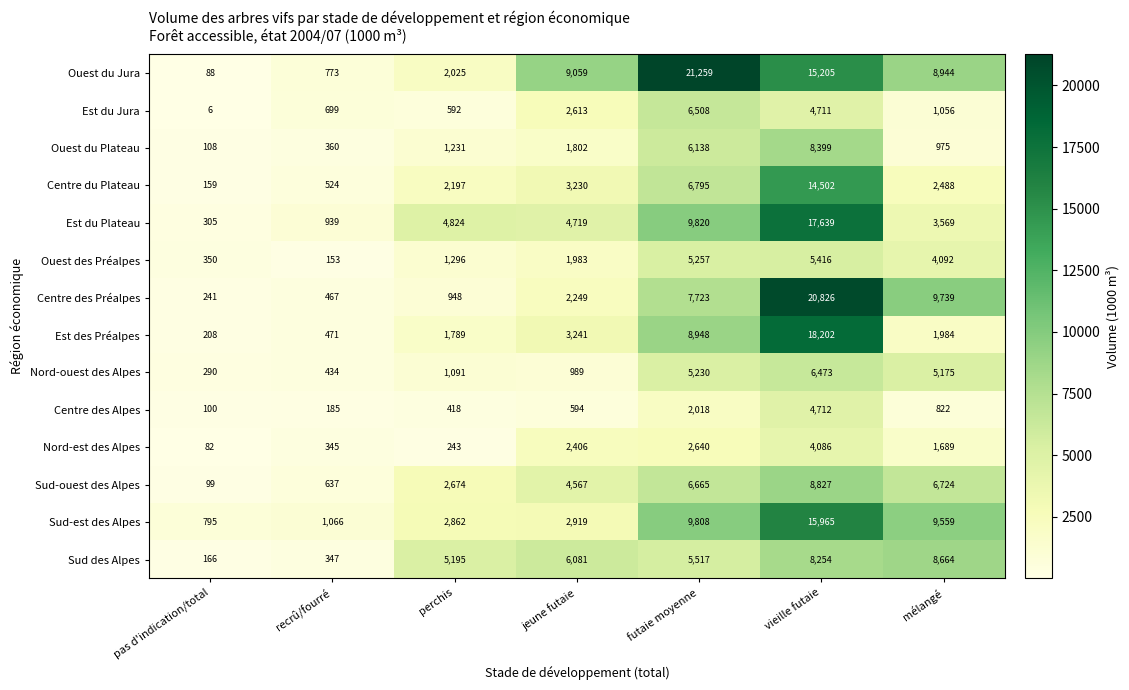

What value does the Centre des Alpes series have at jeune futaie?

594